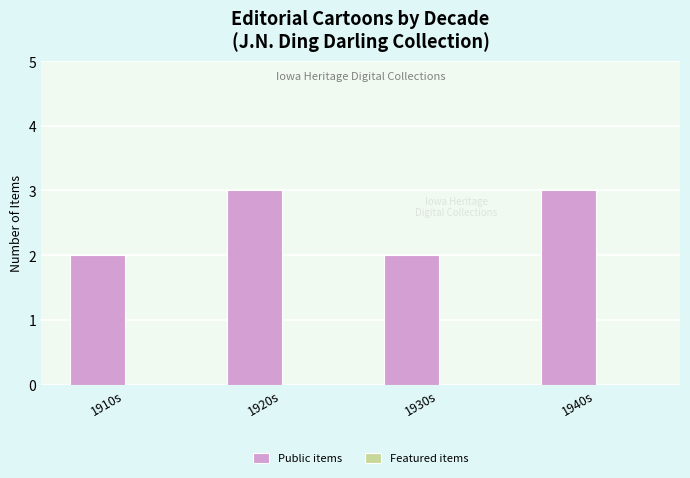

How many data points does each series have?

4